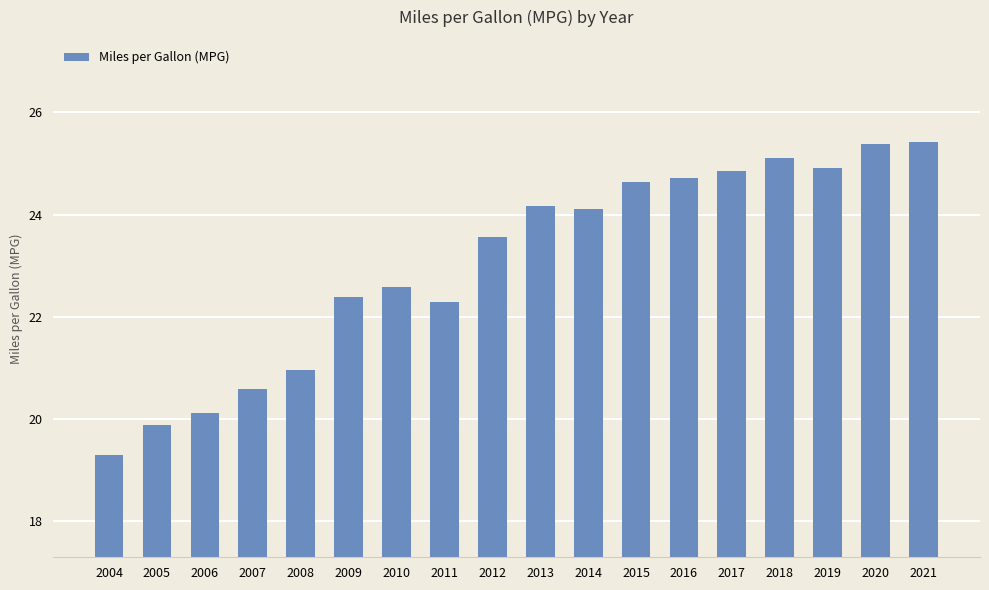

What is the value of the 2nd bar from the left?

19.9